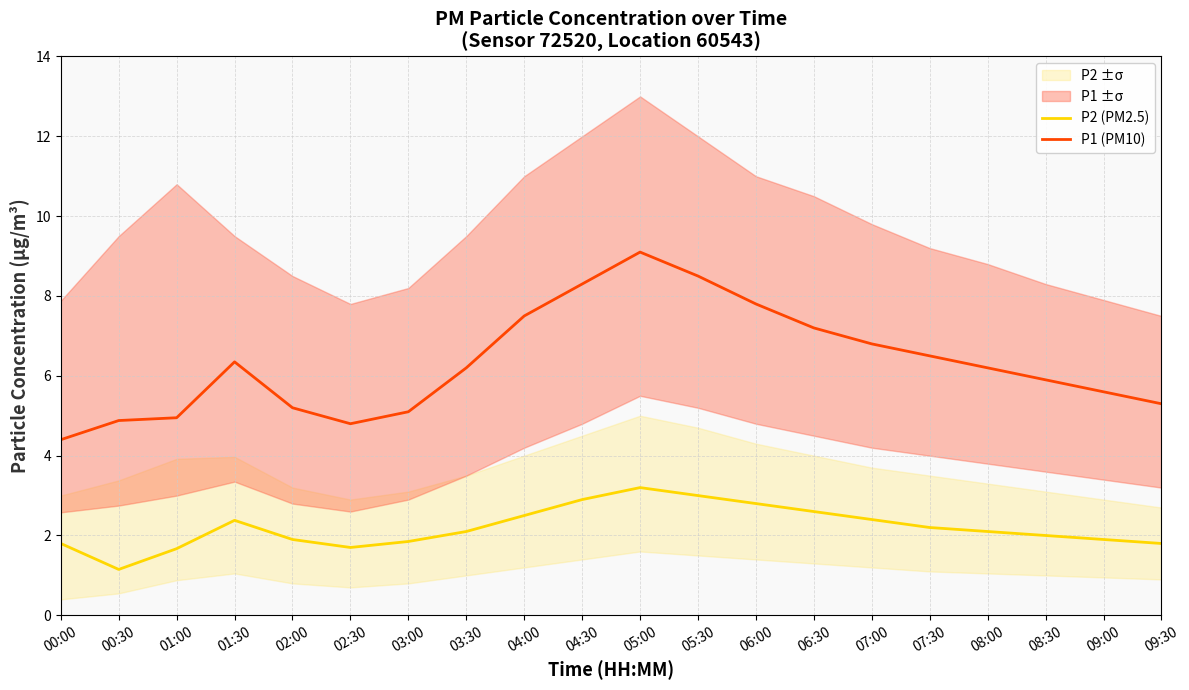

What is the spread (max minus min) of values at 05:30?

5.5